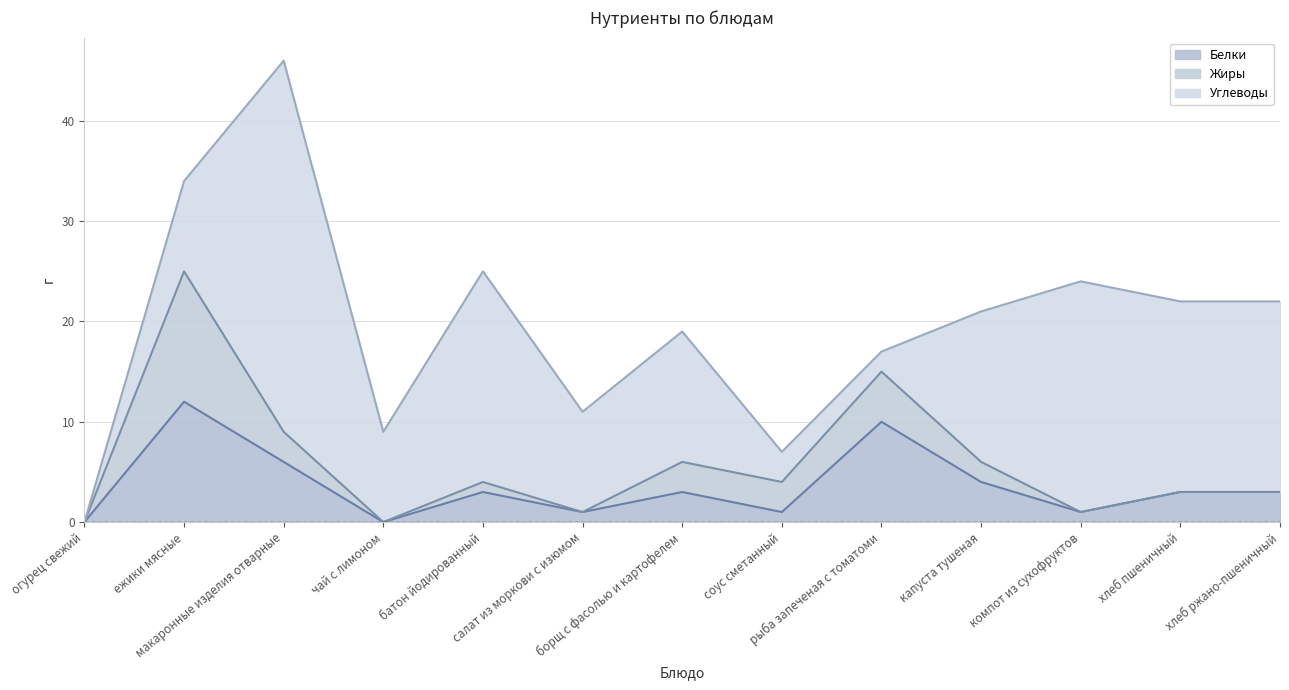

What are all the series names shown in the legend?

Белки, Жиры, Углеводы